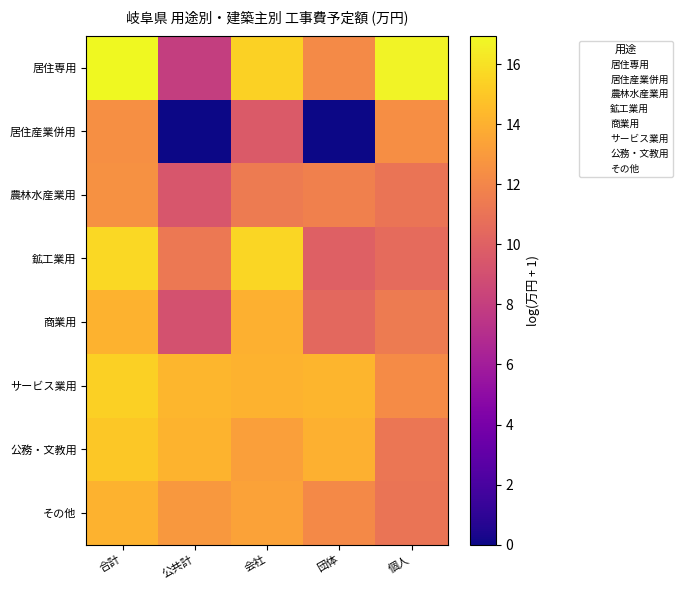

At which category is the sum across all series the highest?

合計